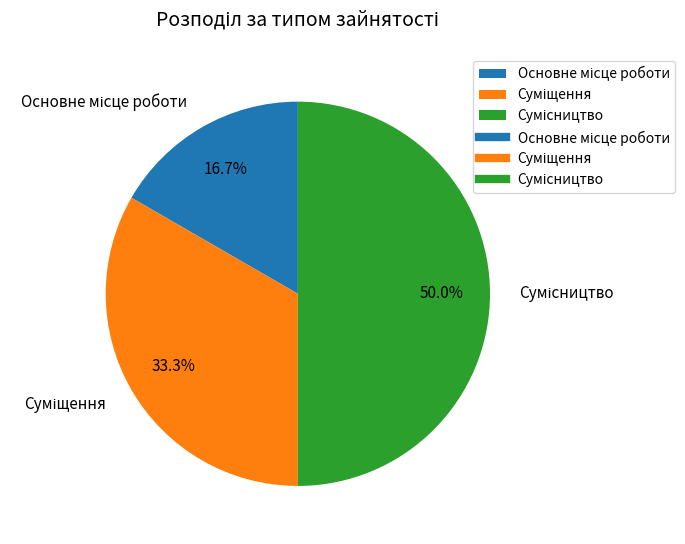

How many segments does this pie chart have?

3